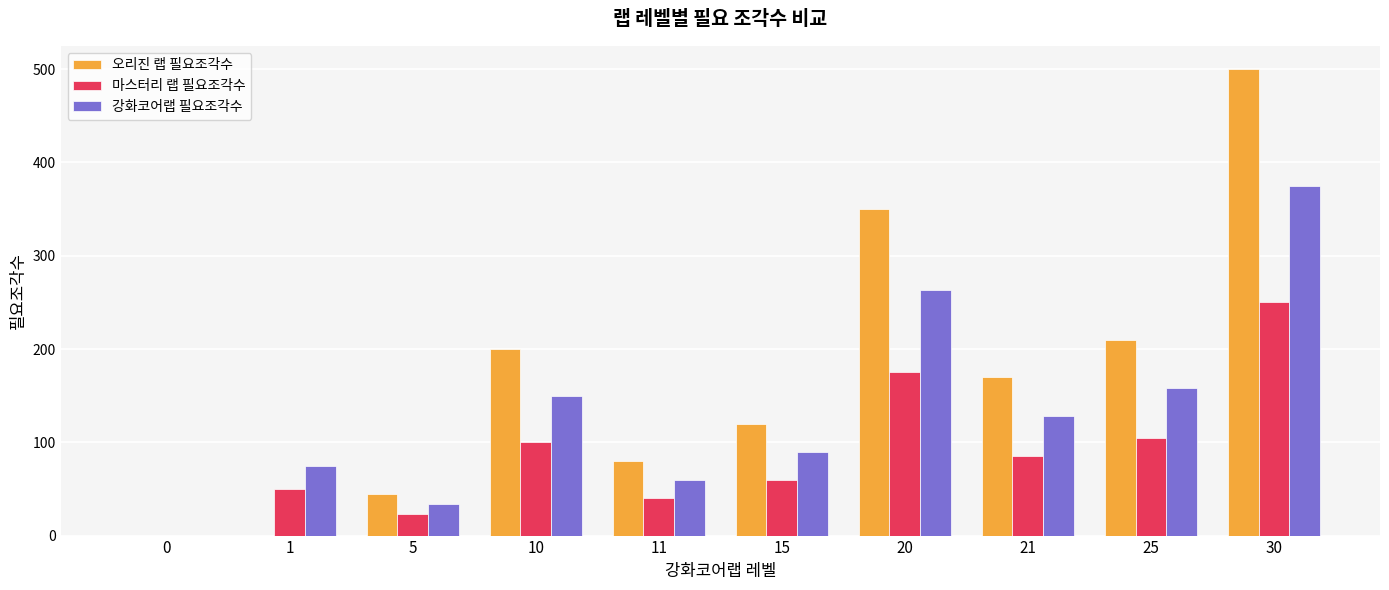

What is the total value across all series at 11?

180